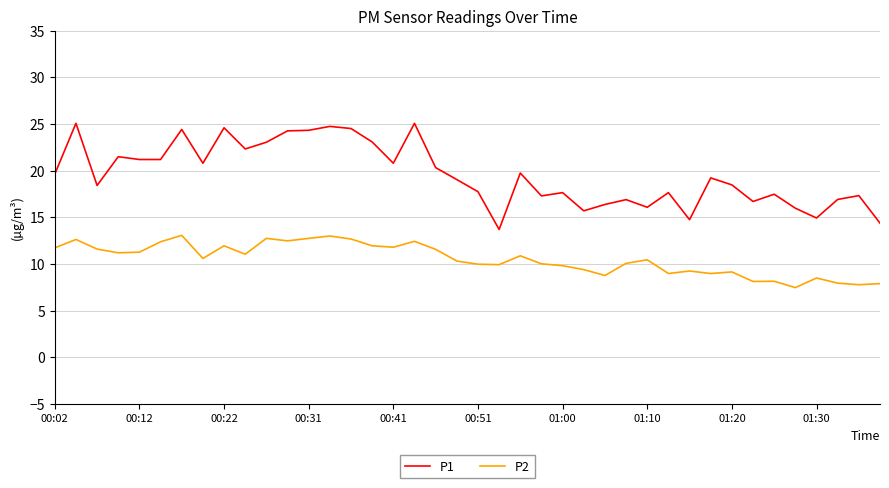

What is the maximum value for P2?

13.1